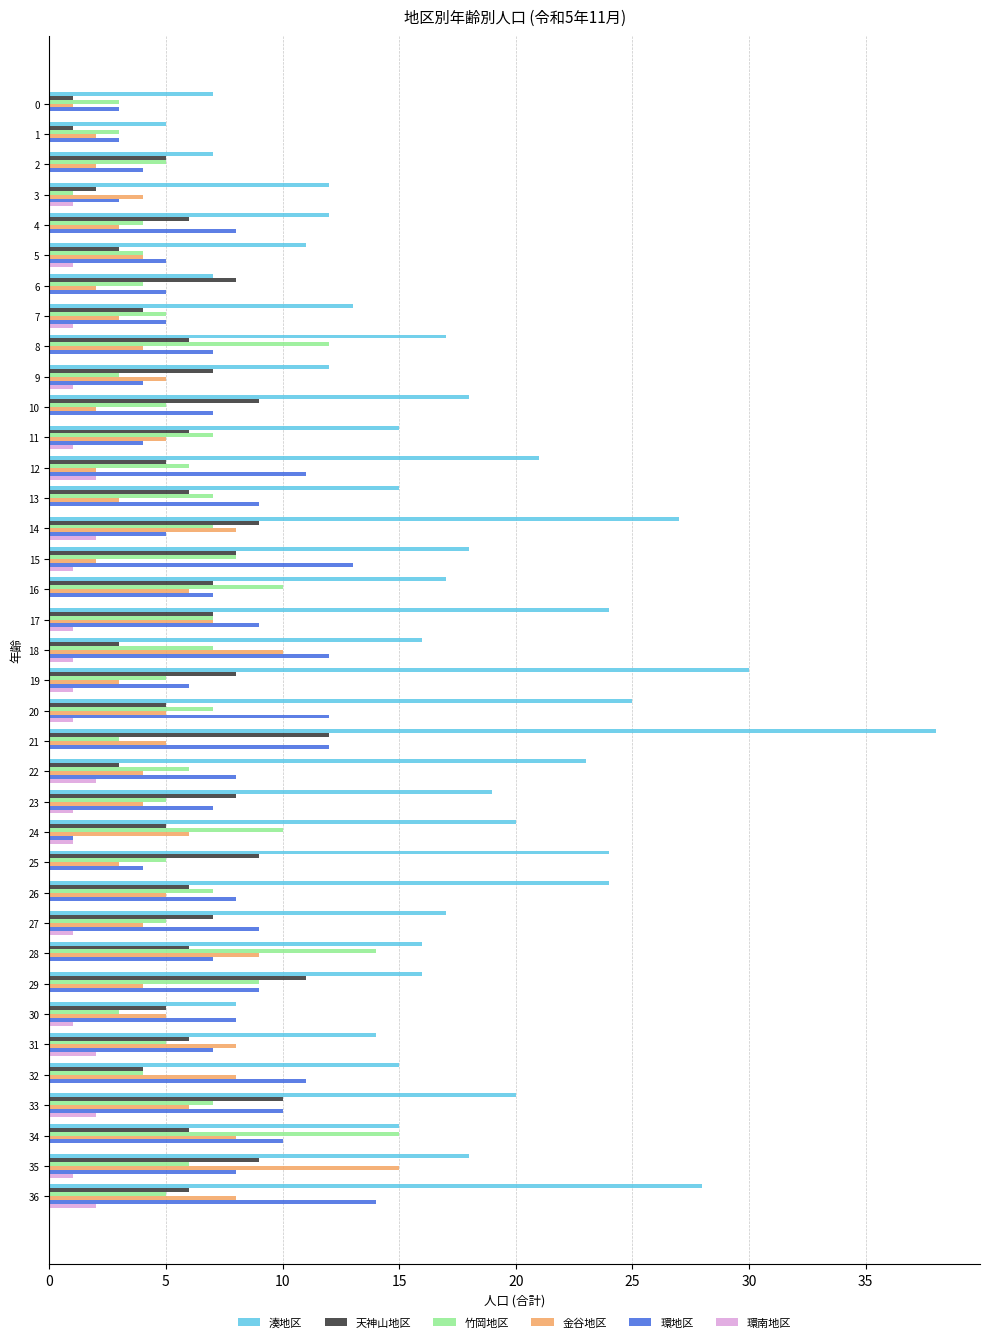

At which category is the sum across all series the highest?

21